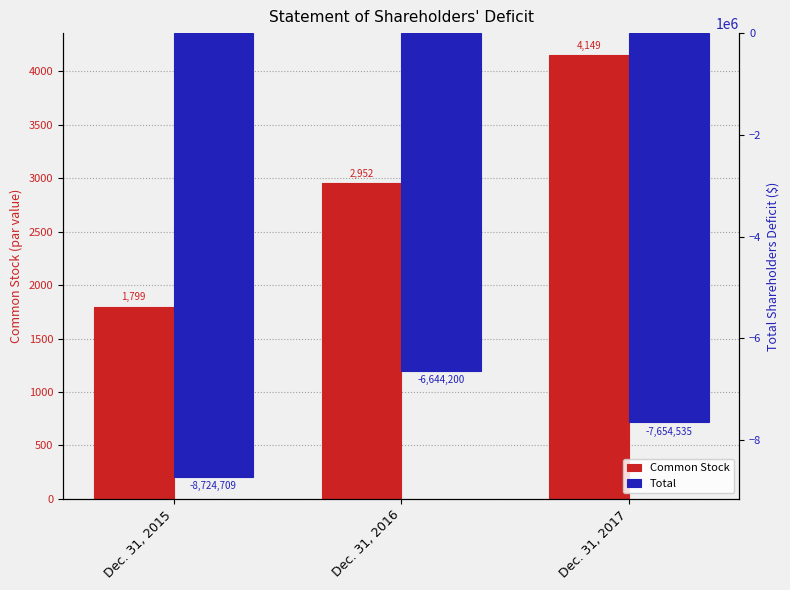

Is the value of Total at Dec. 31, 2015 greater than the value of Common Stock at Dec. 31, 2017?

No